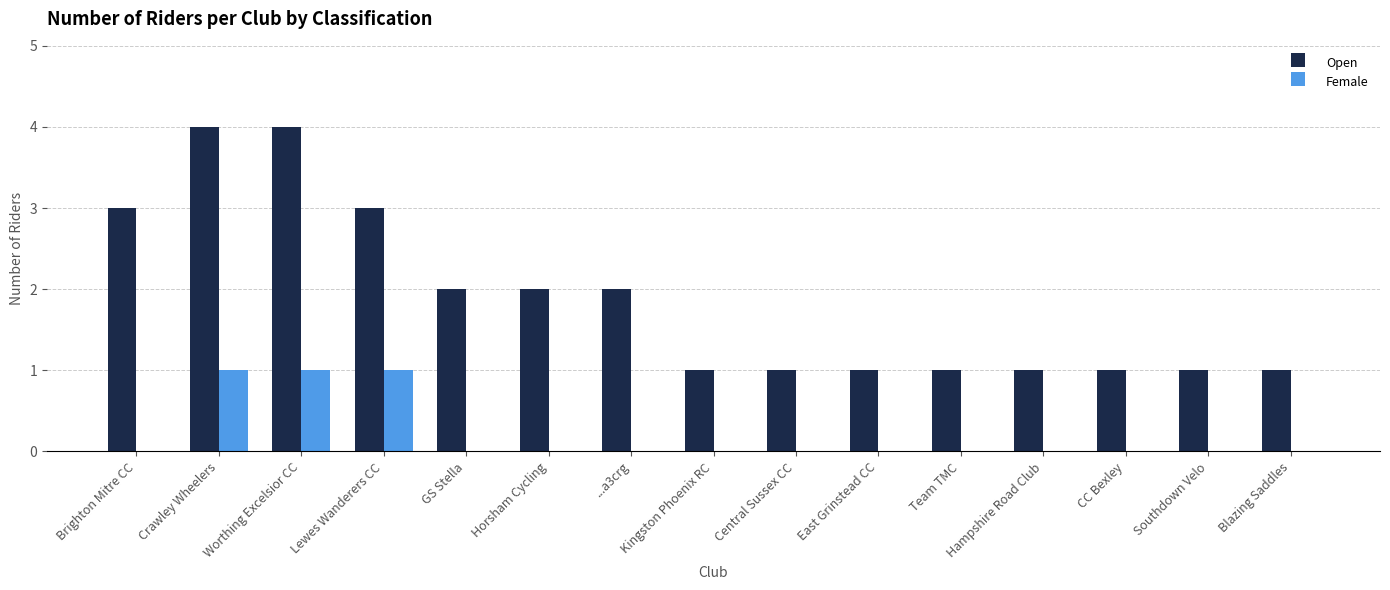

What is the greatest value displayed?

4